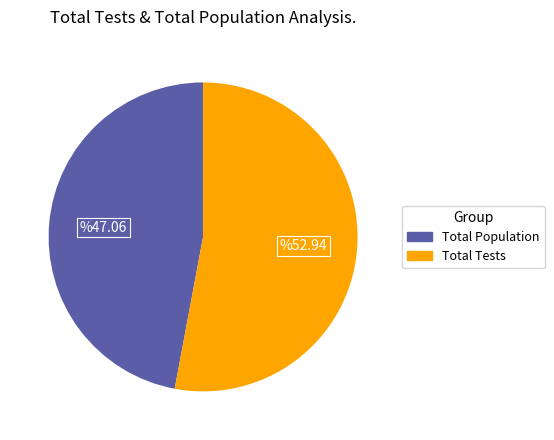

How many segments does this pie chart have?

2